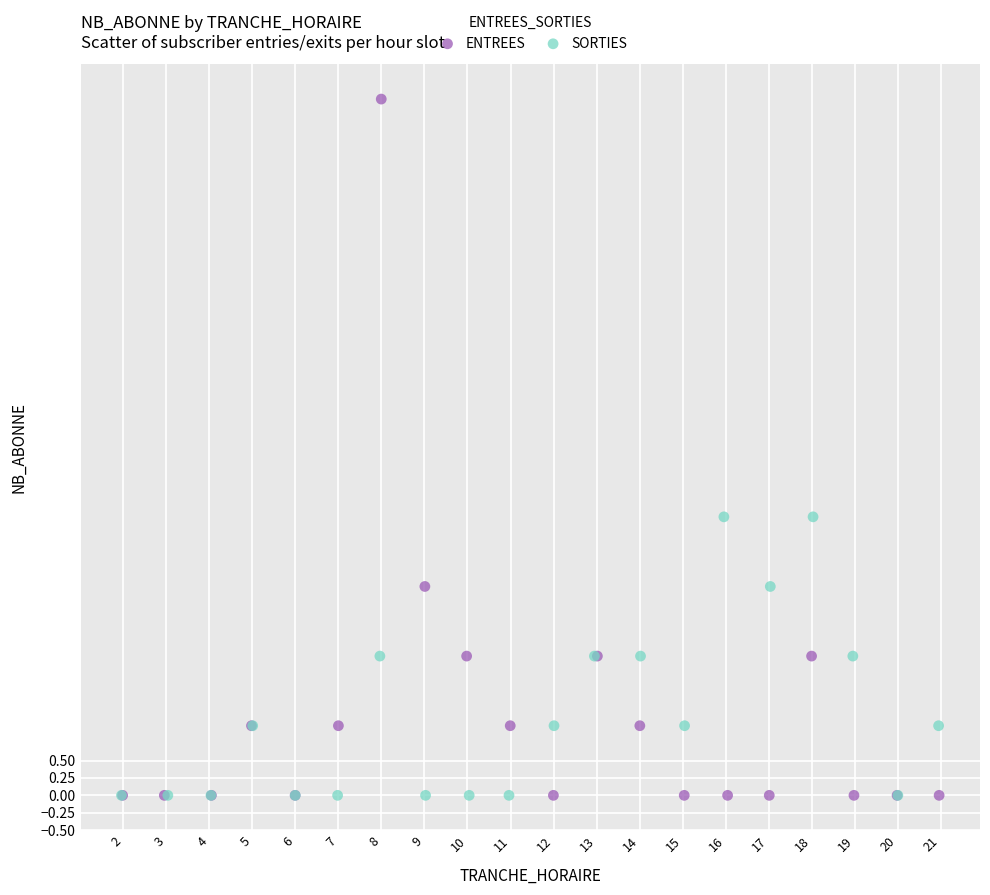

Which series has the largest Y range (max minus min)?

ENTREES